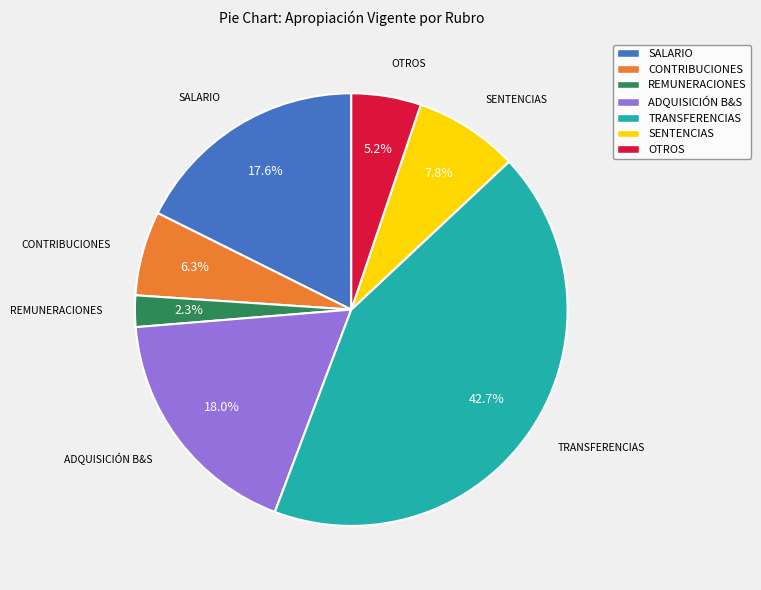

Does any single category account for the majority?

No